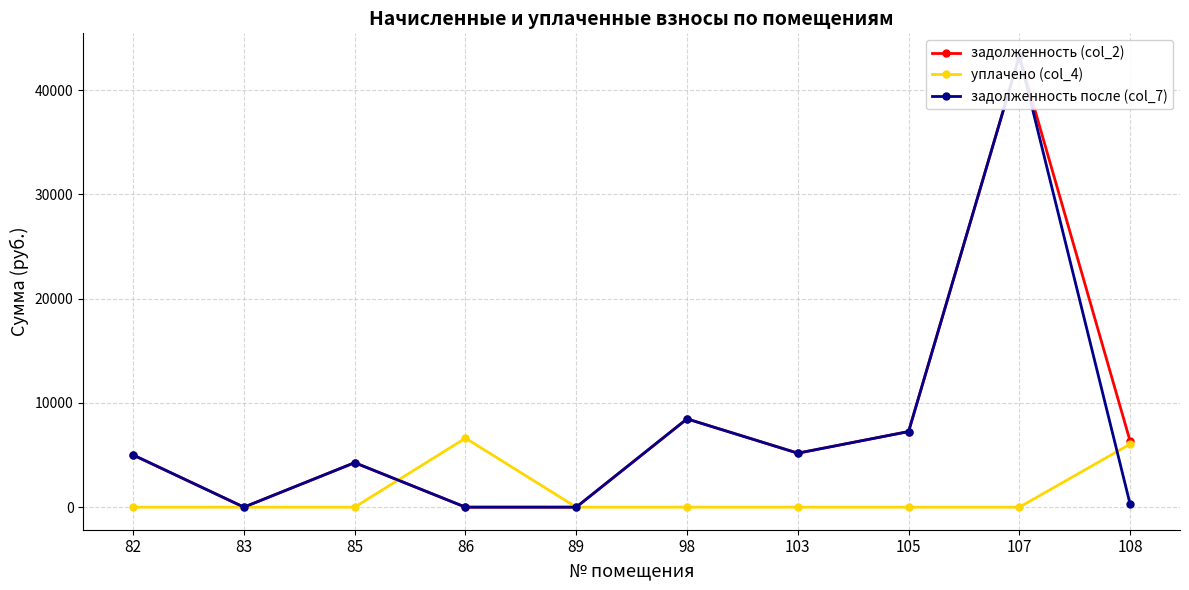

How many values in the задолженность (col_2) series are below 5177?

5